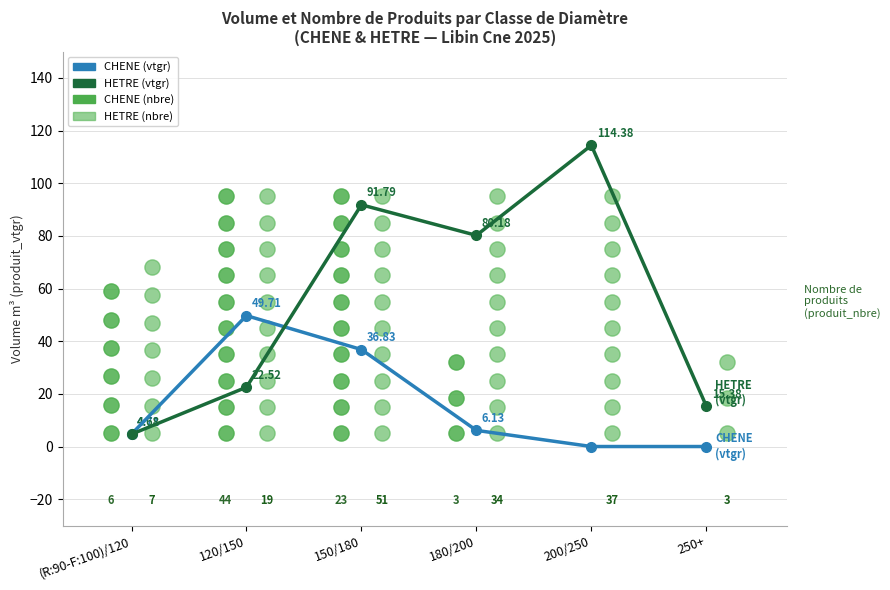

At how many categories does at least one series exceed 79?

3